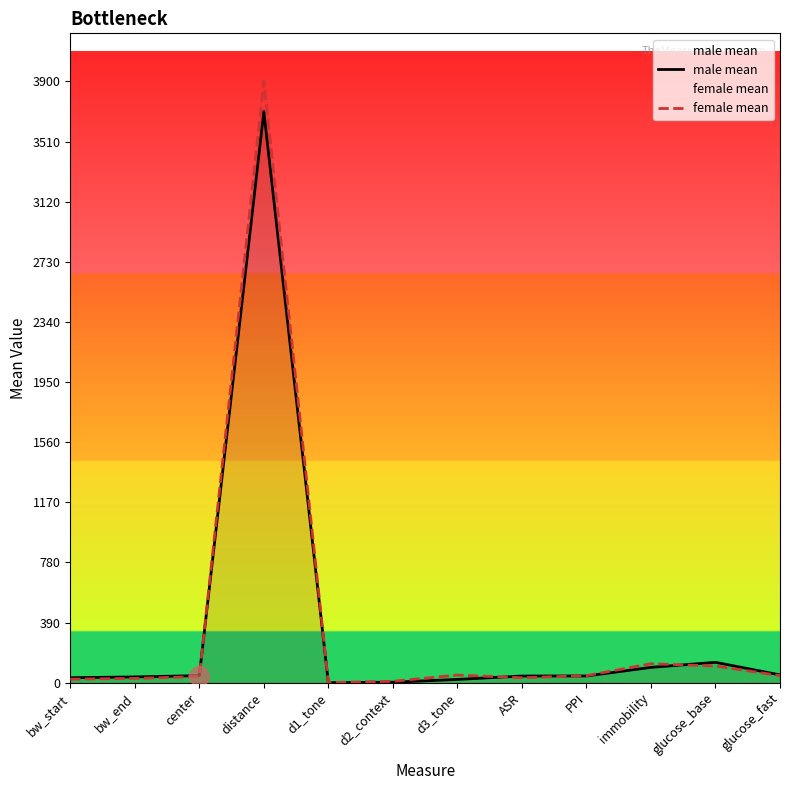

Which series contains the lowest Y value?

male mean